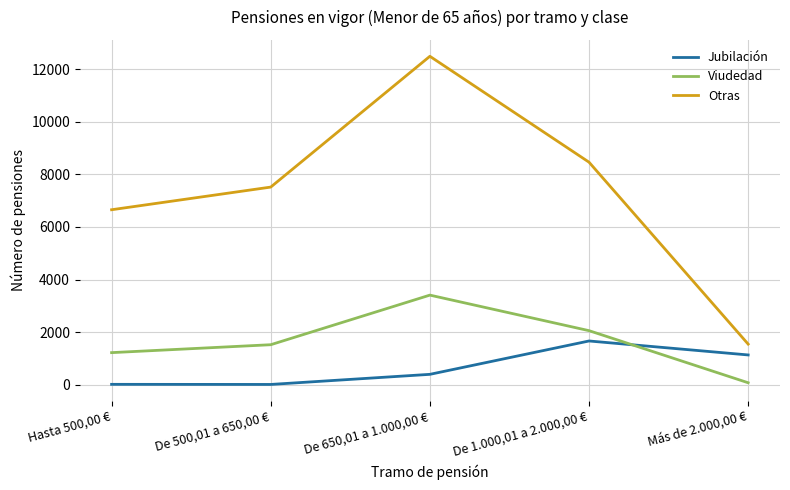

True or false: Viudedad and Otras cross at least once.

False